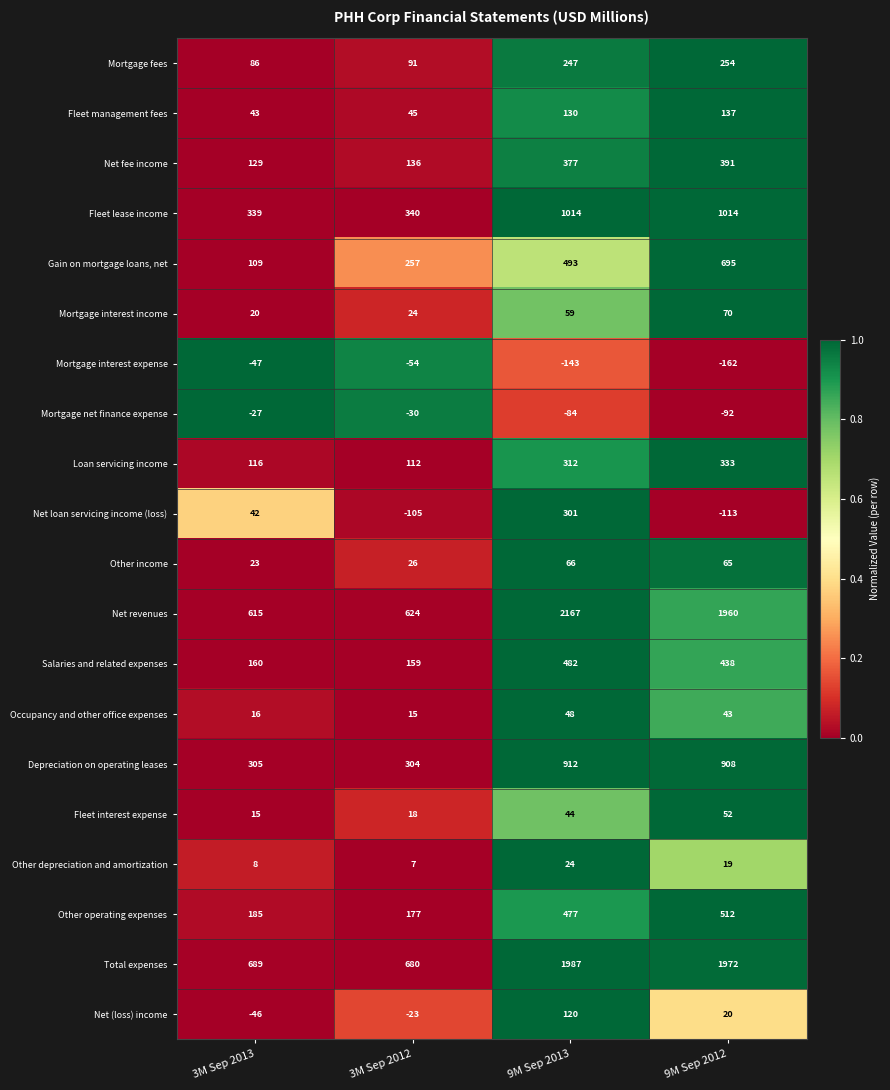

Which series has the largest total across all categories?

Net revenues